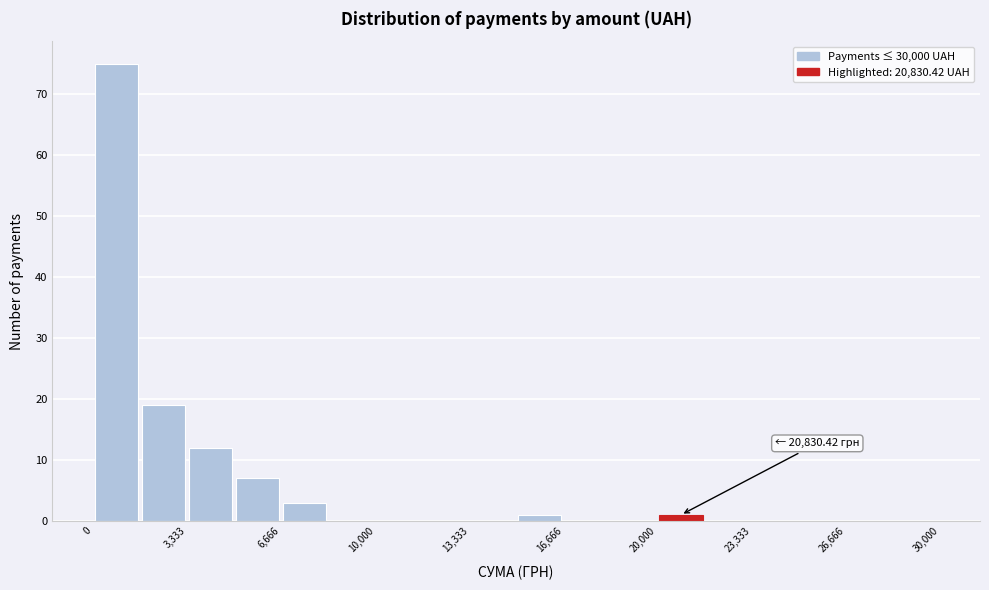

Read against the x-axis, roughly where is the centre of the tallest bar?

1000